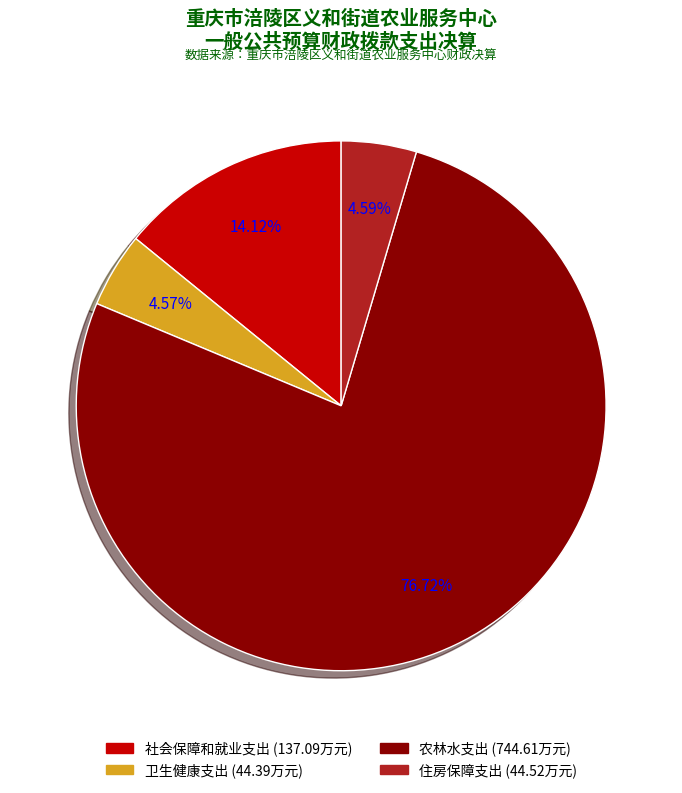

To the nearest percent, what portion does 农林水支出 represent?

77%